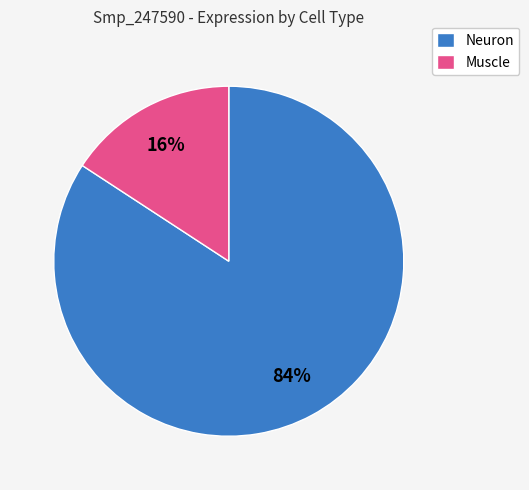

Is there a majority slice in this chart?

Yes